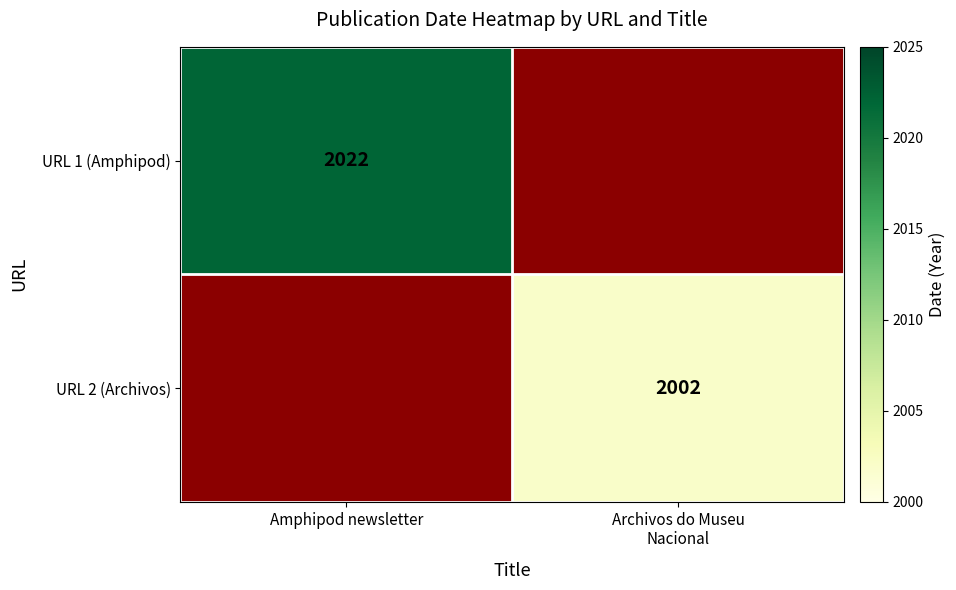

True or false: URL 1 (Amphipod) has a value of 2022 at Amphipod newsletter.

True